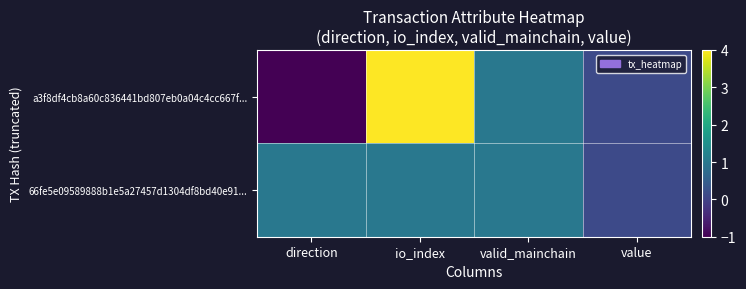

Which label corresponds to the smallest value in the chart?

direction